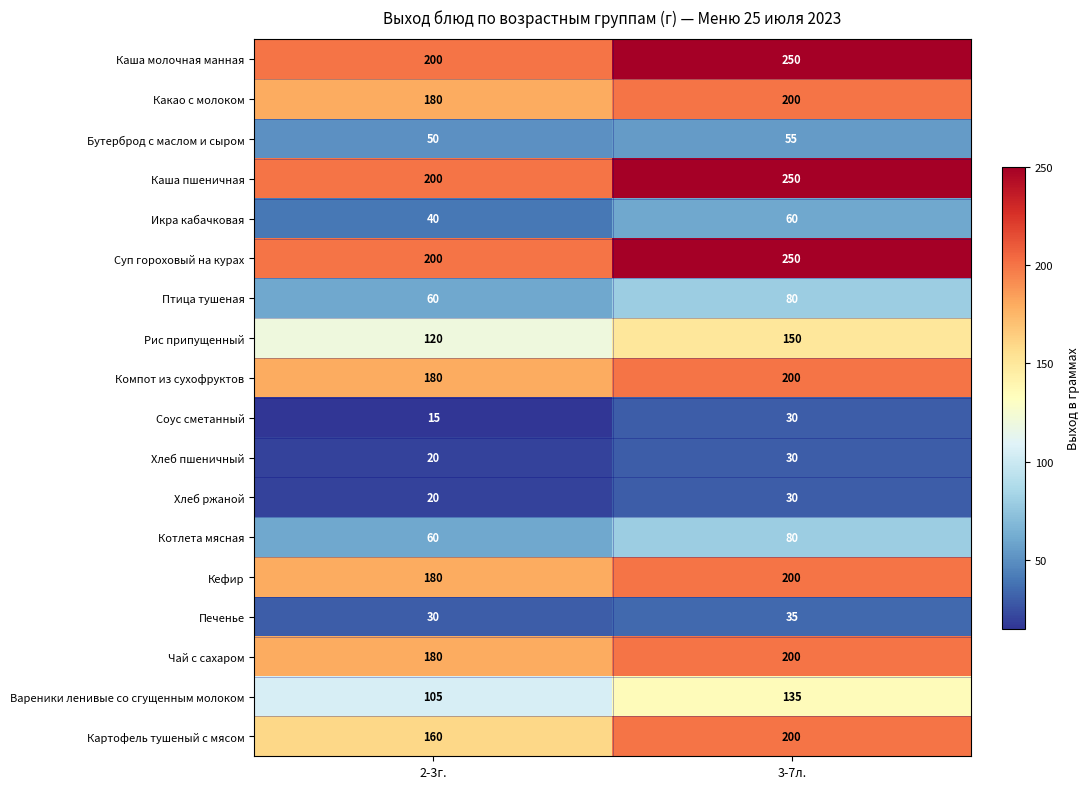

The Чай с сахаром series shows 200 at 3-7л.. True or false?

True